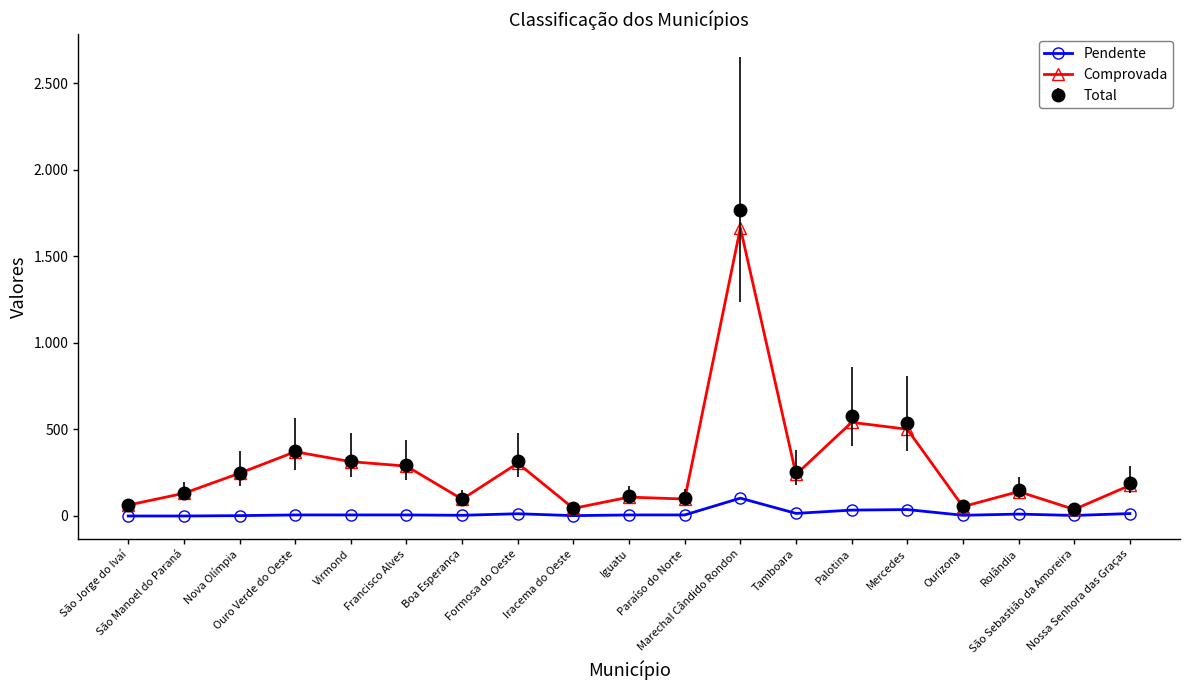

True or false: Comprovada and Pendente cross at least once.

False